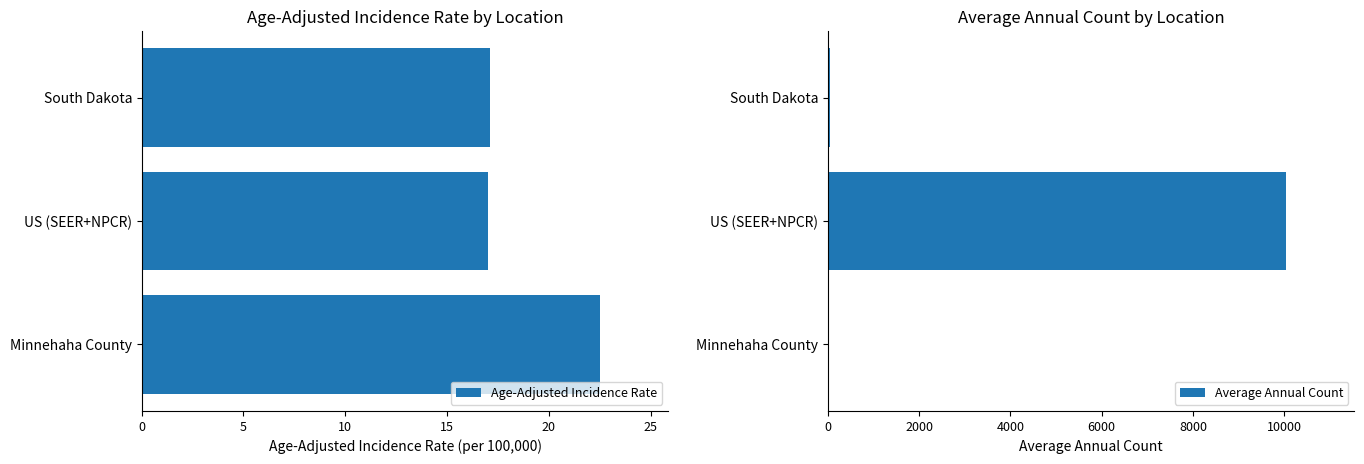

What is the difference between the Age-Adjusted Incidence Rate values at US (SEER+NPCR) and Minnehaha County?

5.5